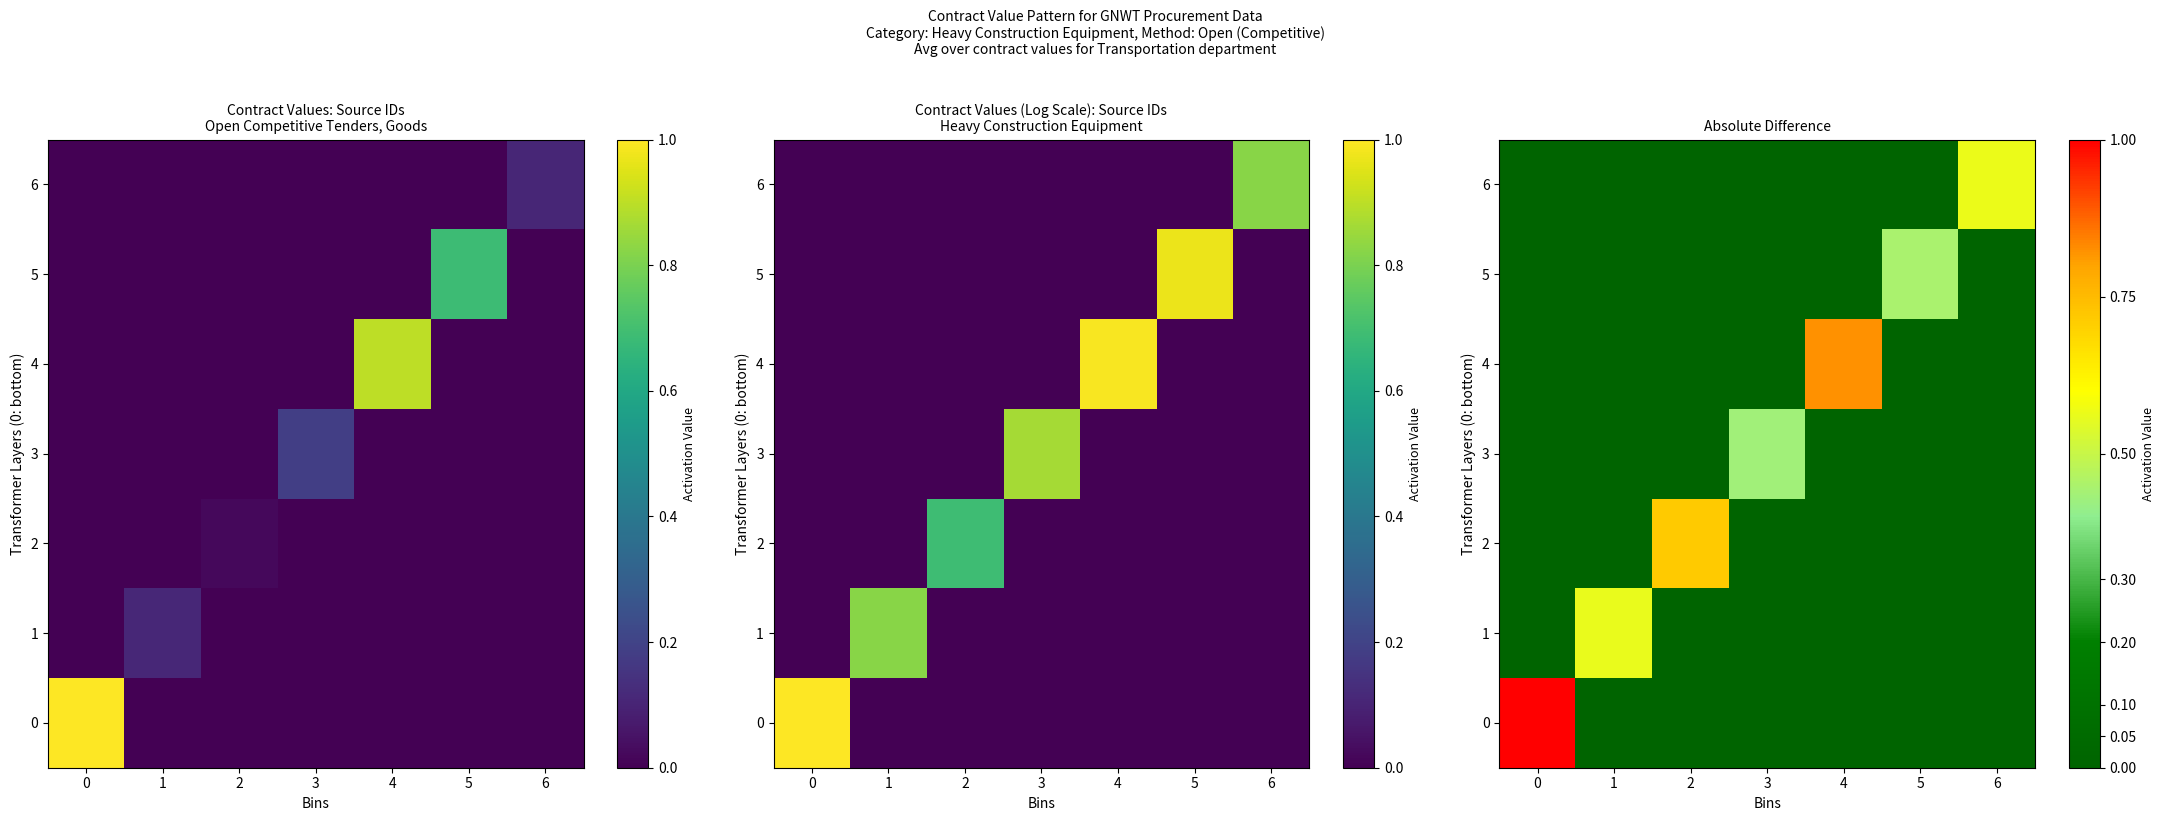

How many categories are shown in the chart?

7